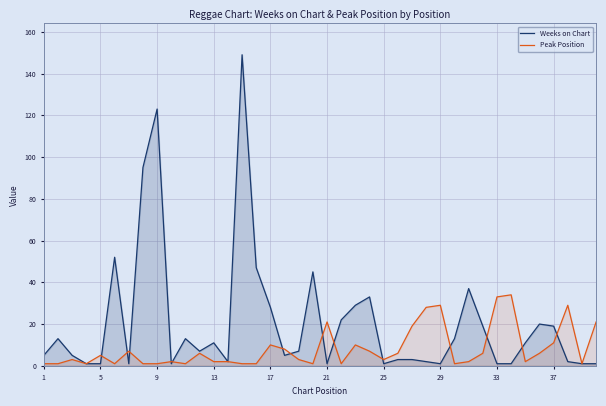

What is the difference between the highest and lowest values at 25?

2